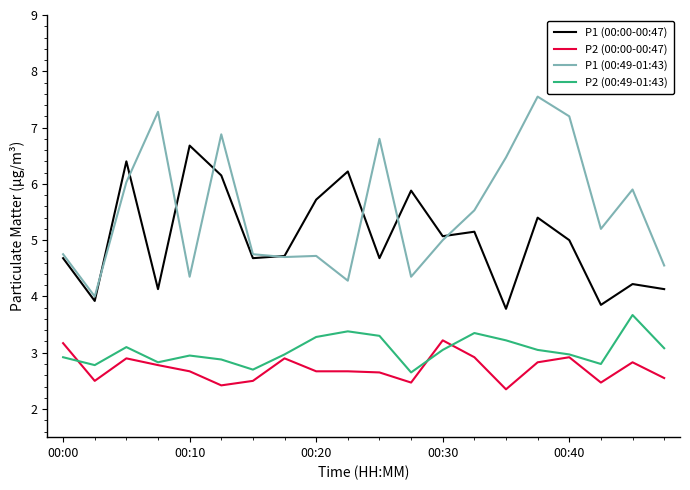

Rank the series by their maximum value, from lowest to highest.

P2 (00:00-00:47), P2 (00:49-01:43), P1 (00:00-00:47), P1 (00:49-01:43)